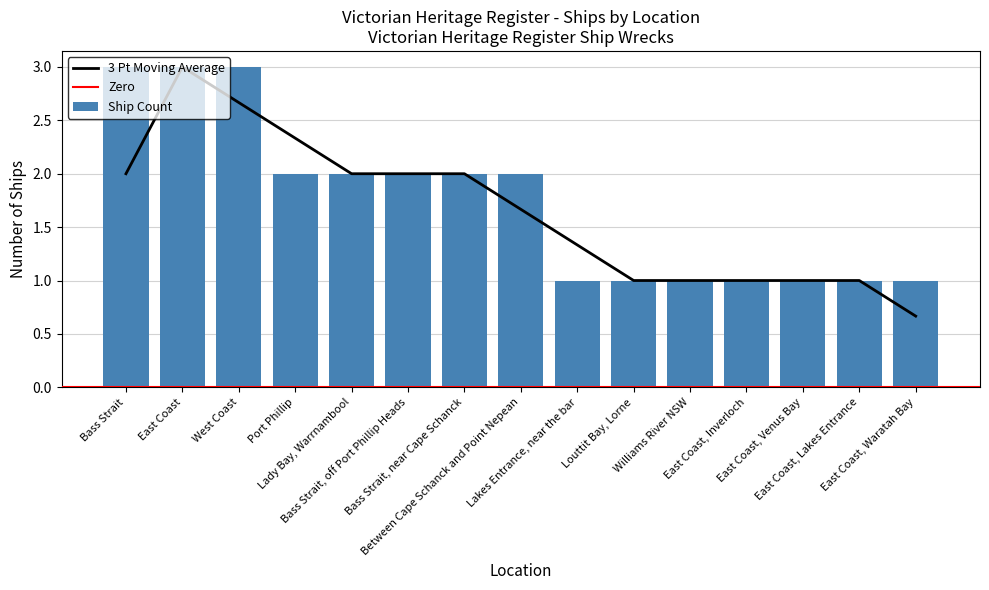

Approximately how many times larger is the value at Bass Strait compared to West Coast?

1.0